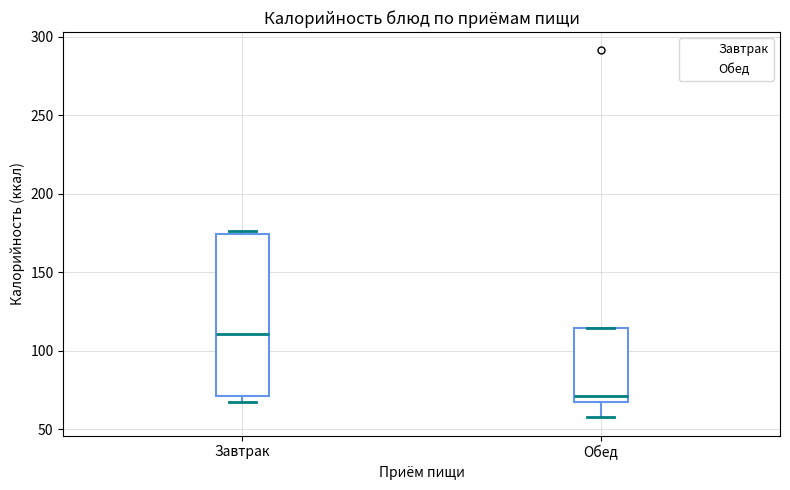

Where is the upper edge of the box for Обед on the y-axis? The values are not printed on the chart, so give them approximately, as read against the axis.

115